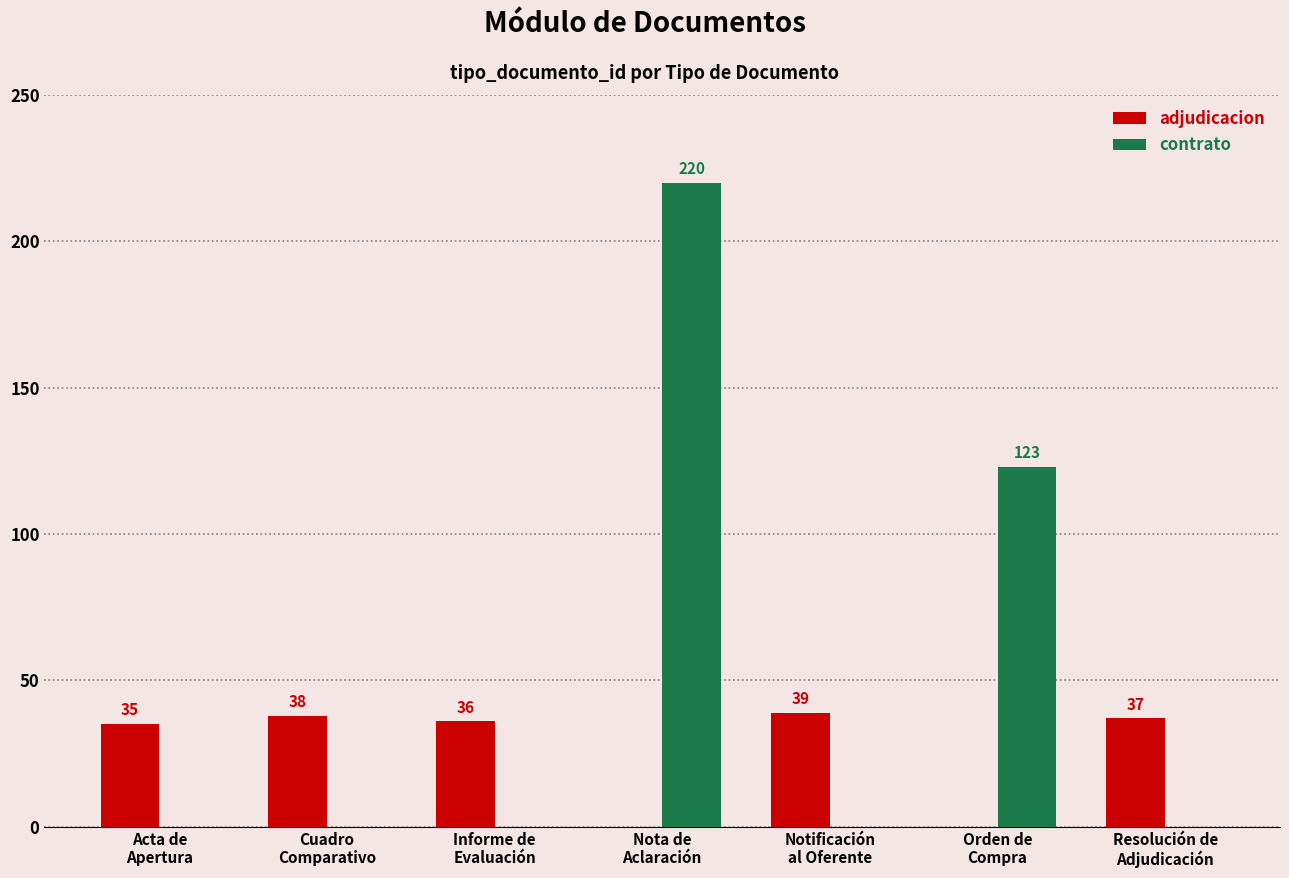

Are the bars horizontal?

No